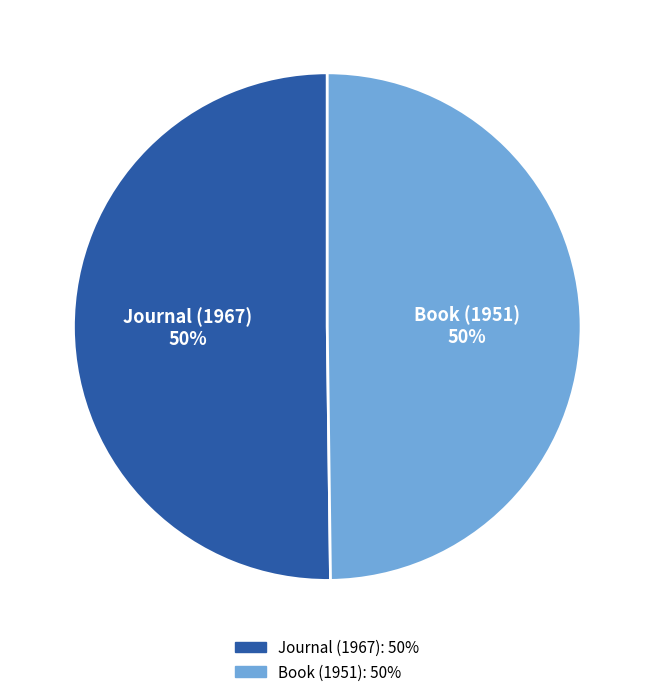

What percentage is the Journal (1967) slice, to the nearest percent?

50%